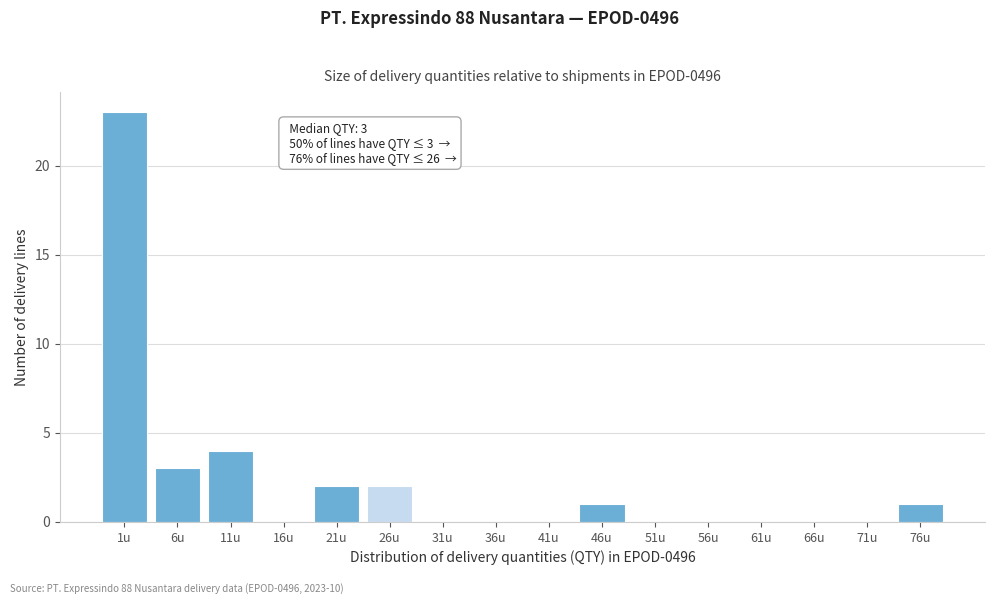

Reading left to right, extract all data points from this chart.

1u=23	6u=3	11u=4	16u=0	21u=2	26u=2	31u=0	36u=0	41u=0	46u=1	51u=0	56u=0	61u=0	66u=0	71u=0	76u=1